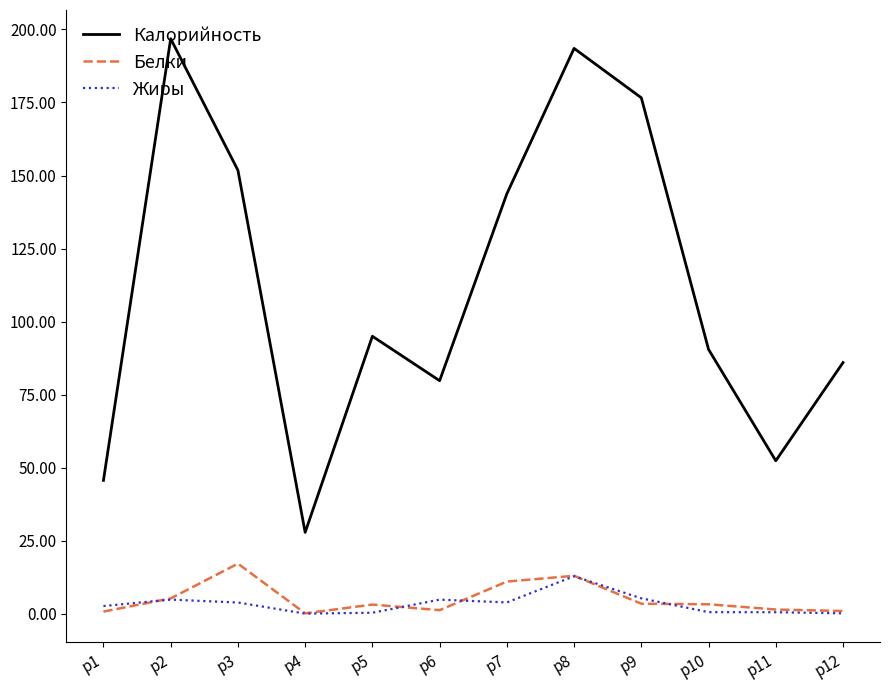

The Жиры series shows 12.9 at р8. True or false?

True